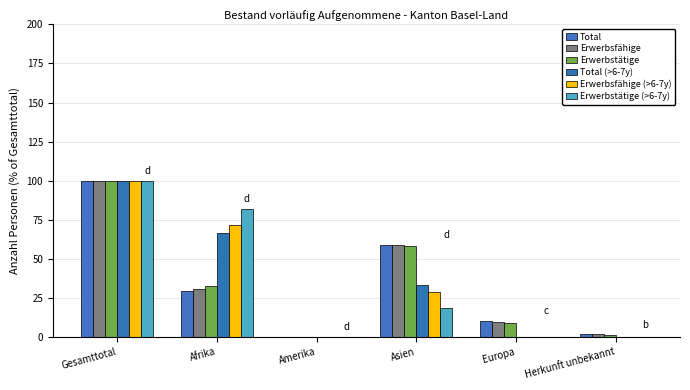

Reading right to left, what are all the values shown in this chart?

Total: 1.6	10.0	58.8	0.1	29.6	100.0
Erwerbsfähige: 1.5	9.6	58.5	0.1	30.3	100.0
Erwerbstätige: 1.2	8.5	58.1	0.0	32.3	100.0
Total (>6-7y): 0.0	0.0	33.3	0.0	66.7	100.0
Erwerbsfähige (>6-7y): 0.0	0.0	28.6	0.0	71.4	100.0
Erwerbstätige (>6-7y): 0.0	0.0	18.2	0.0	81.8	100.0